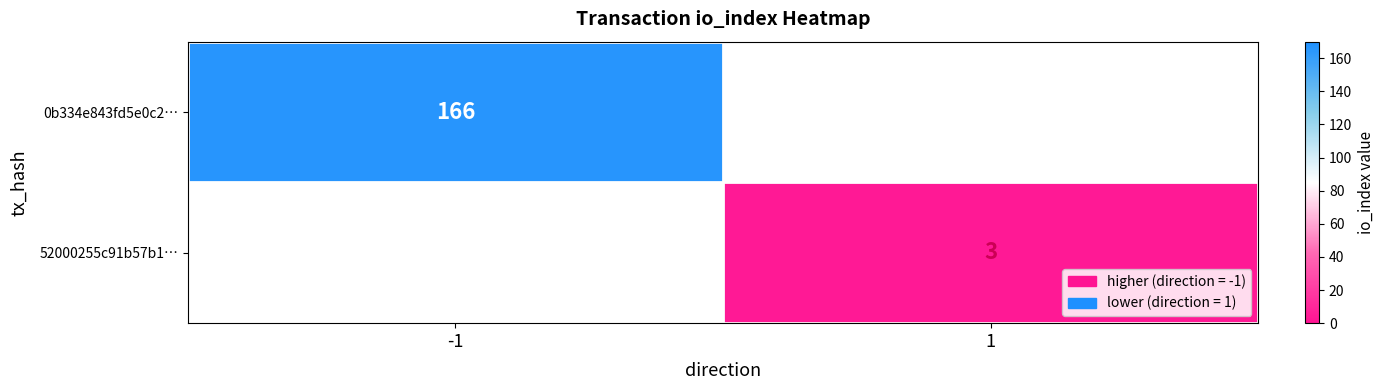

The 0b334e843fd5e0c2… series shows 166 at -1. True or false?

True